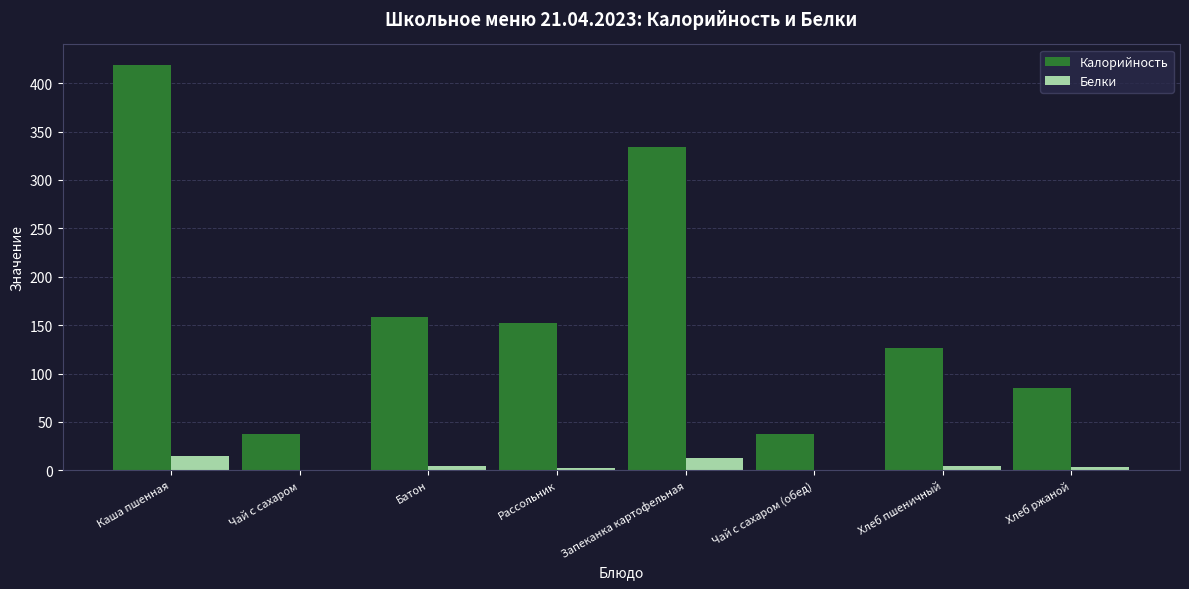

How many distinct data groups are displayed?

2